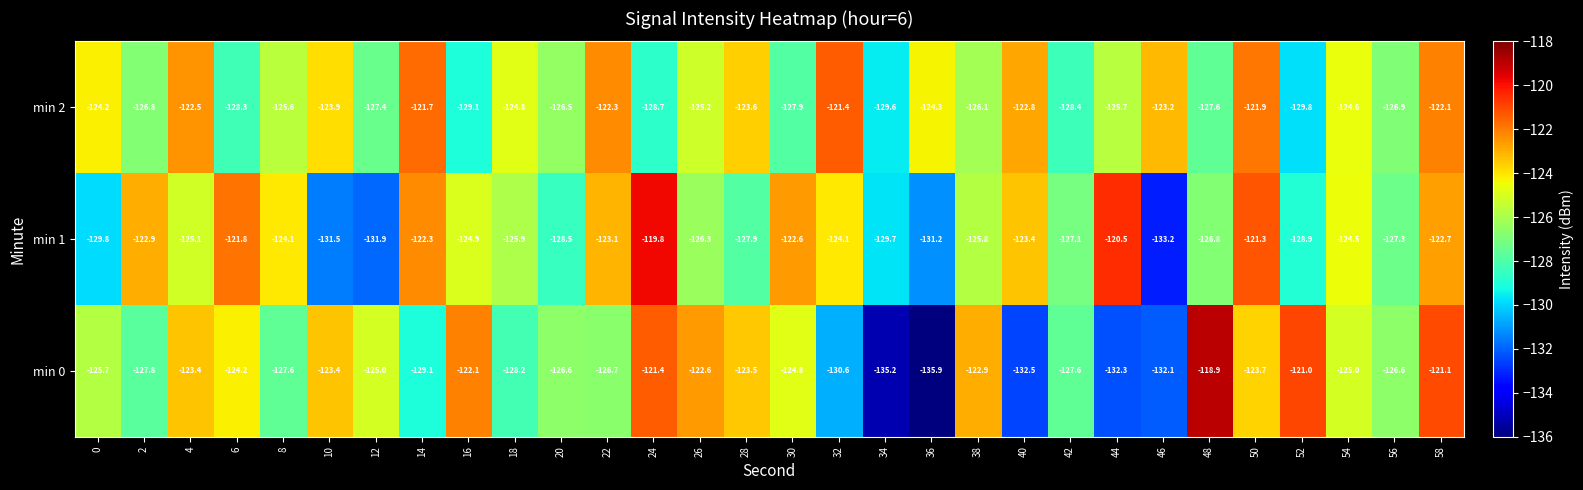

How many values in the min 2 series are below -125?

16